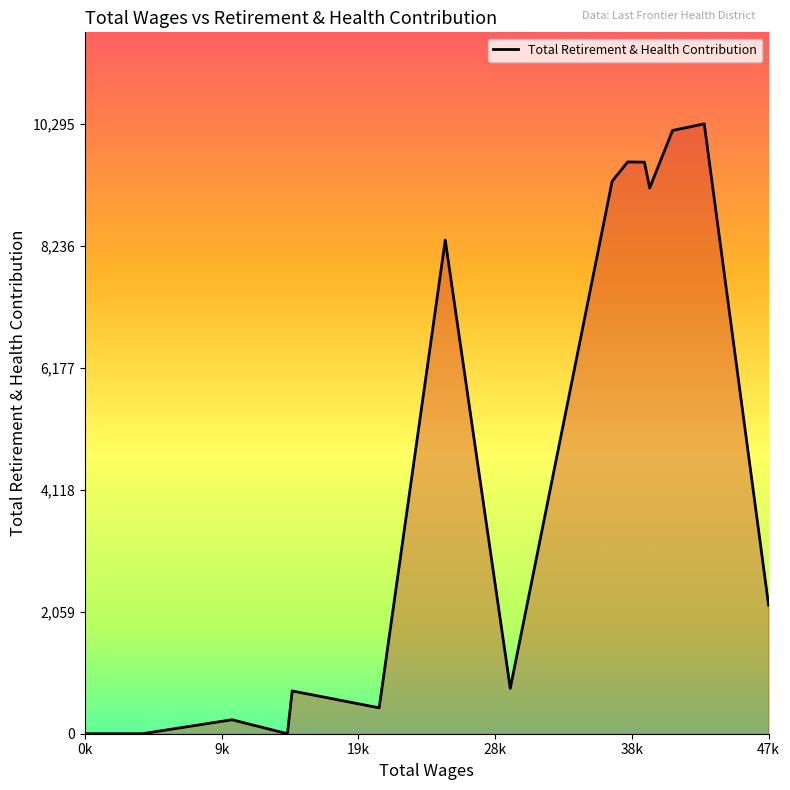

What is the difference between the maximum and minimum values?

10295